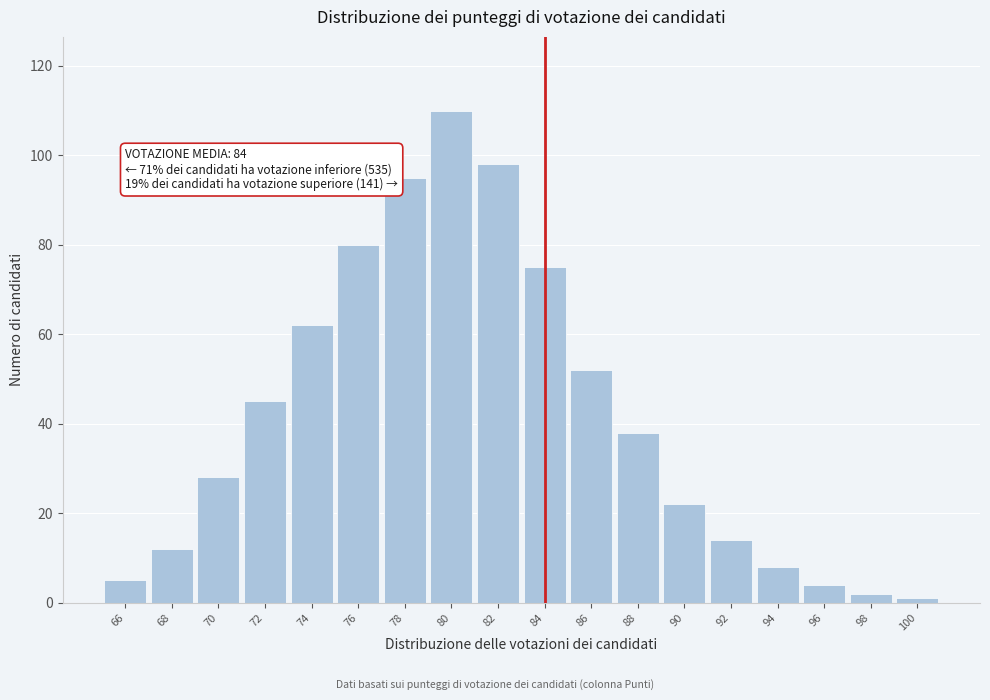

Reading left to right, what are all the values shown in this chart?

66=5	68=12	70=28	72=45	74=62	76=80	78=95	80=110	82=98	84=75	86=52	88=38	90=22	92=14	94=8	96=4	98=2	100=1